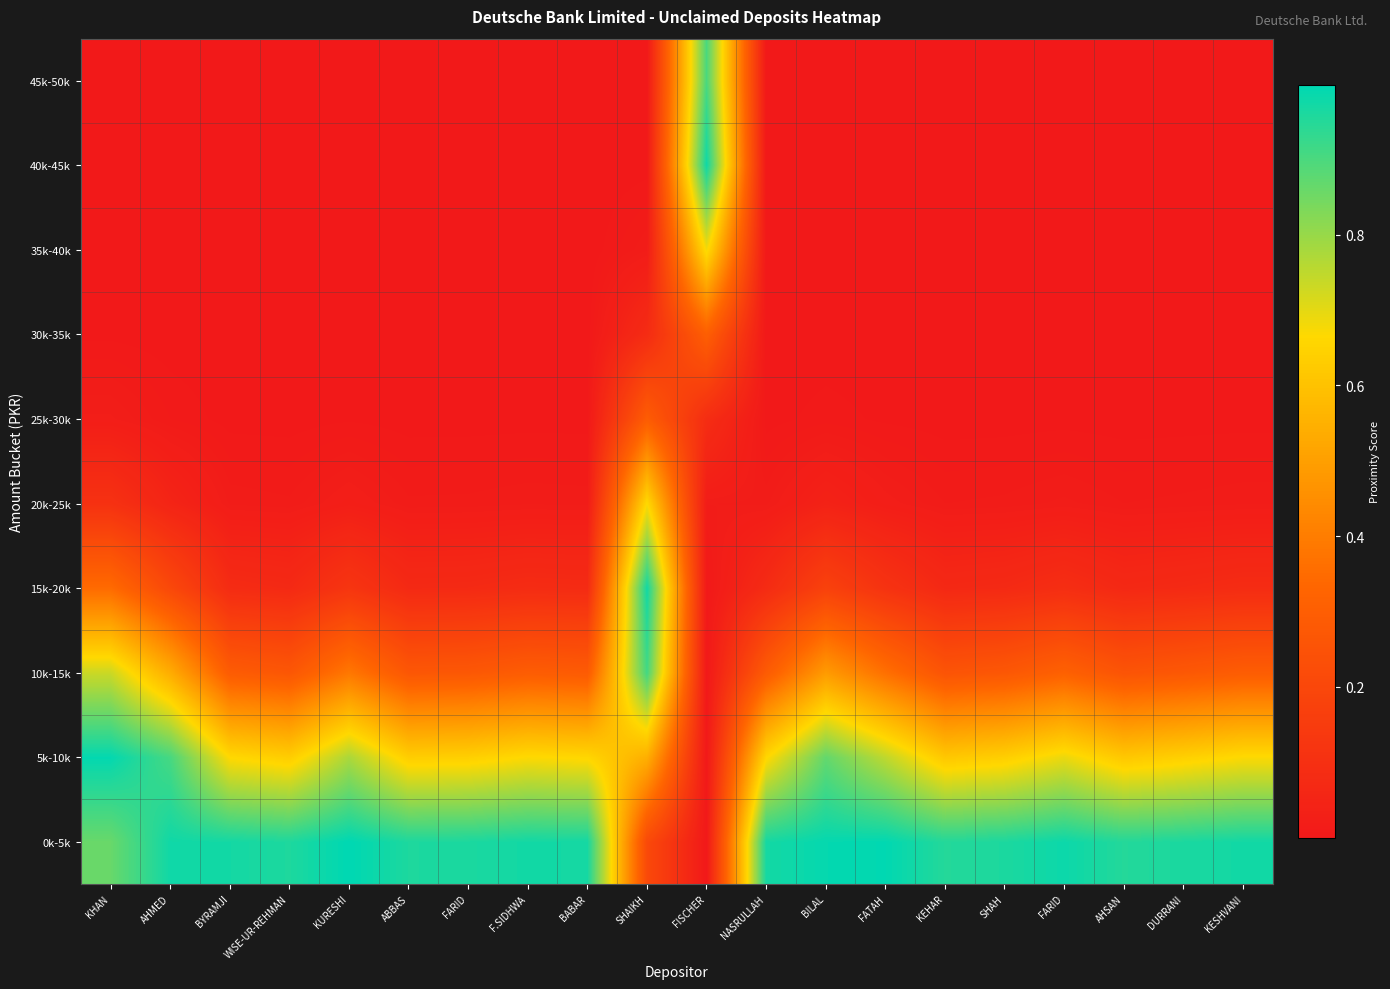

What is the difference between the highest and lowest values at WISE-UR-REHMAN?

1.0